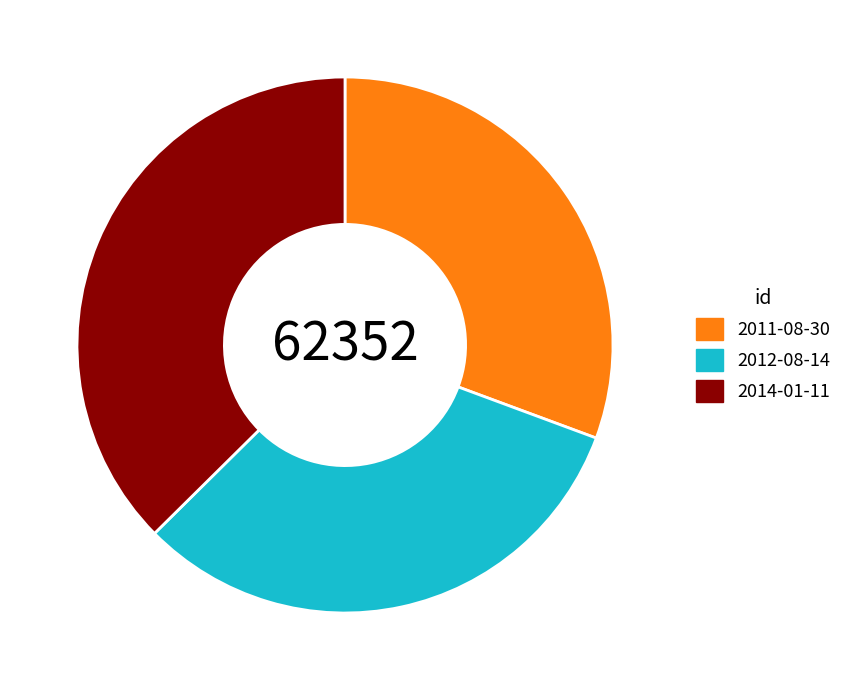

How many slices are in this pie chart?

3